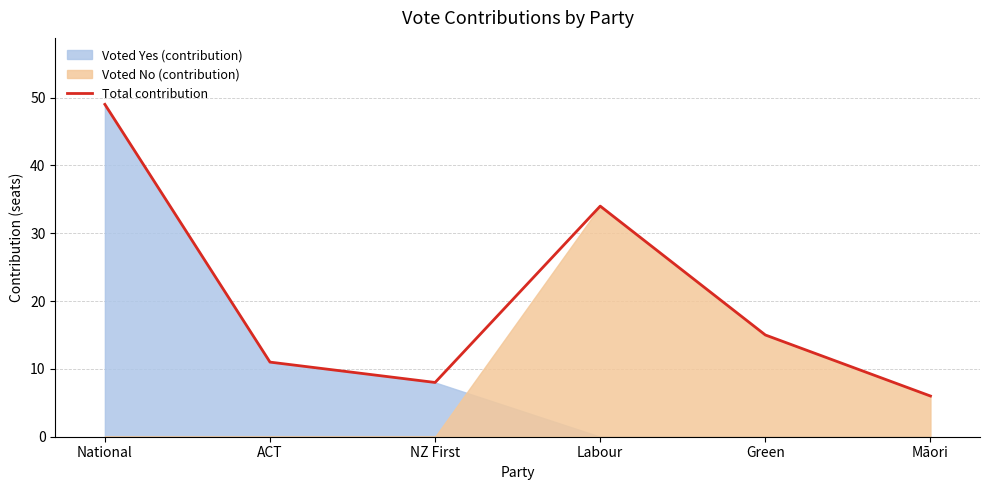

Rank the categories by value from highest to lowest.

National, Labour, Green, ACT, NZ First, Māori